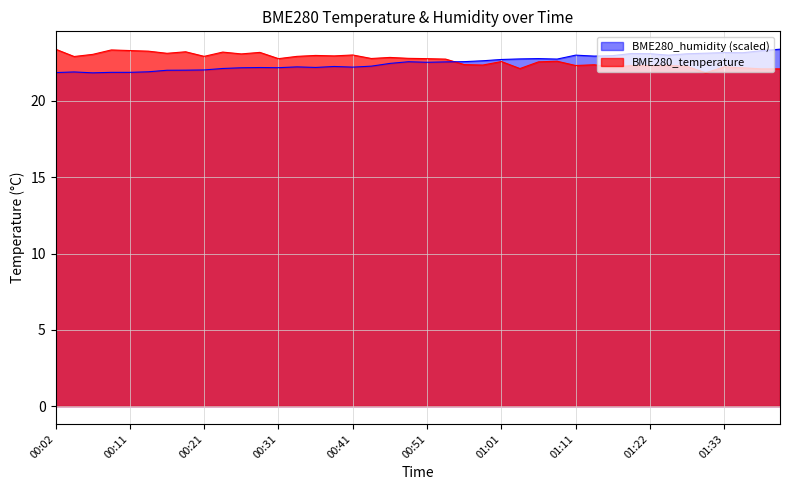

How many lines are shown in the chart?

2